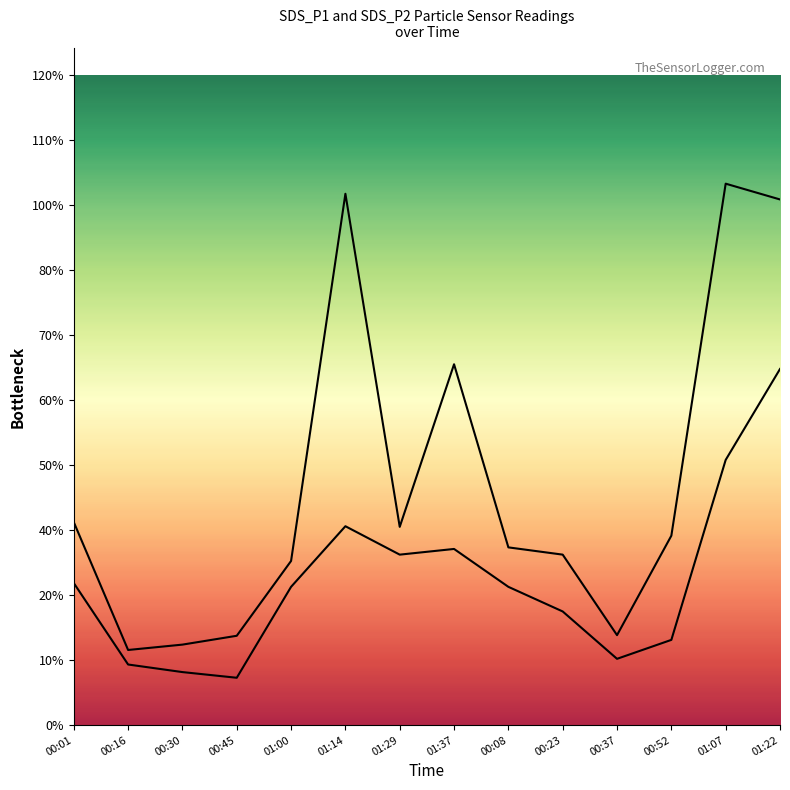

At how many categories does at least one series exceed 12?

3